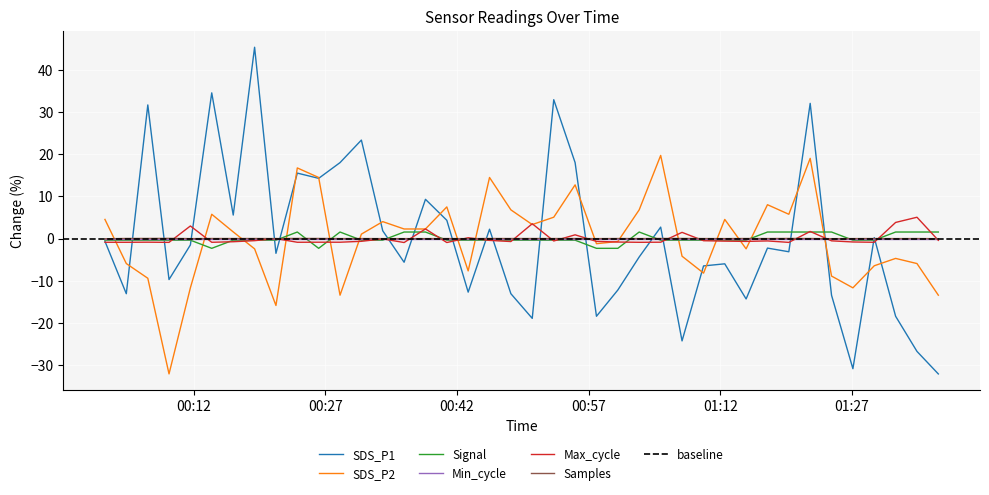

What is the difference between the maximum and minimum values in the Samples series?

0.1